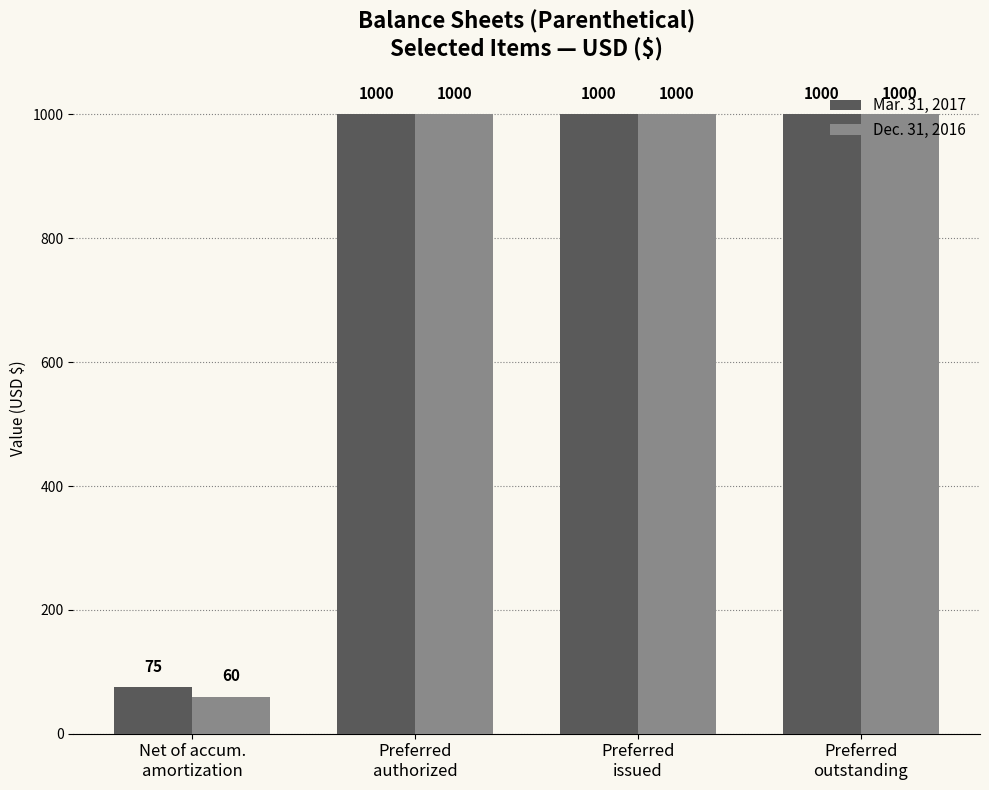

How many distinct data groups are displayed?

2